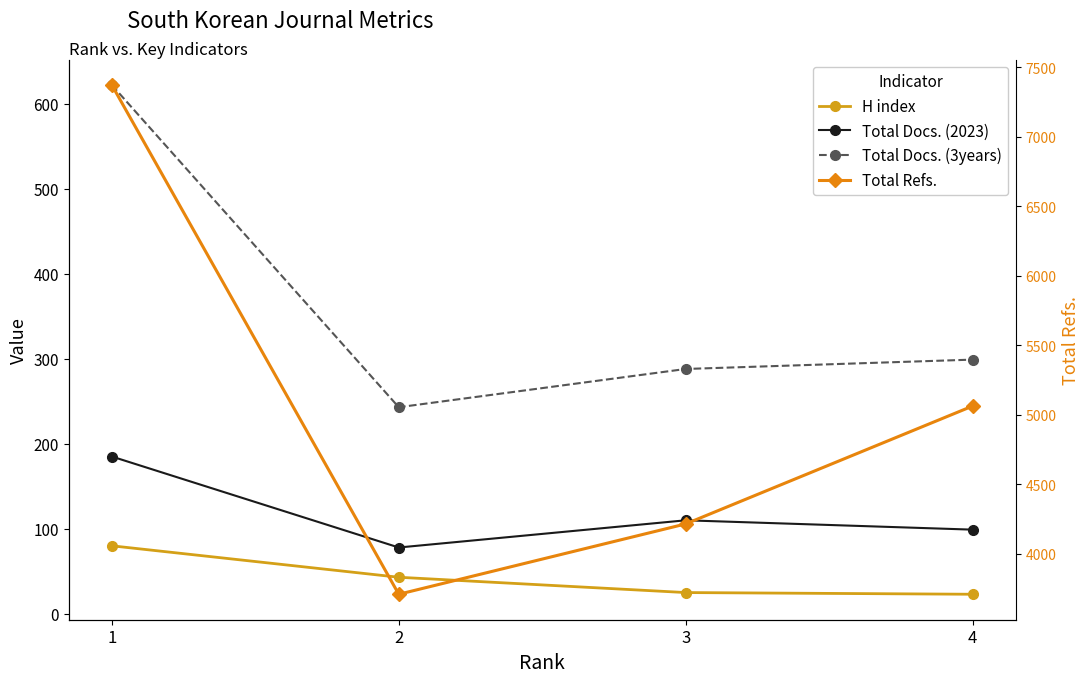

Which has a higher value, 2 or 3?

2